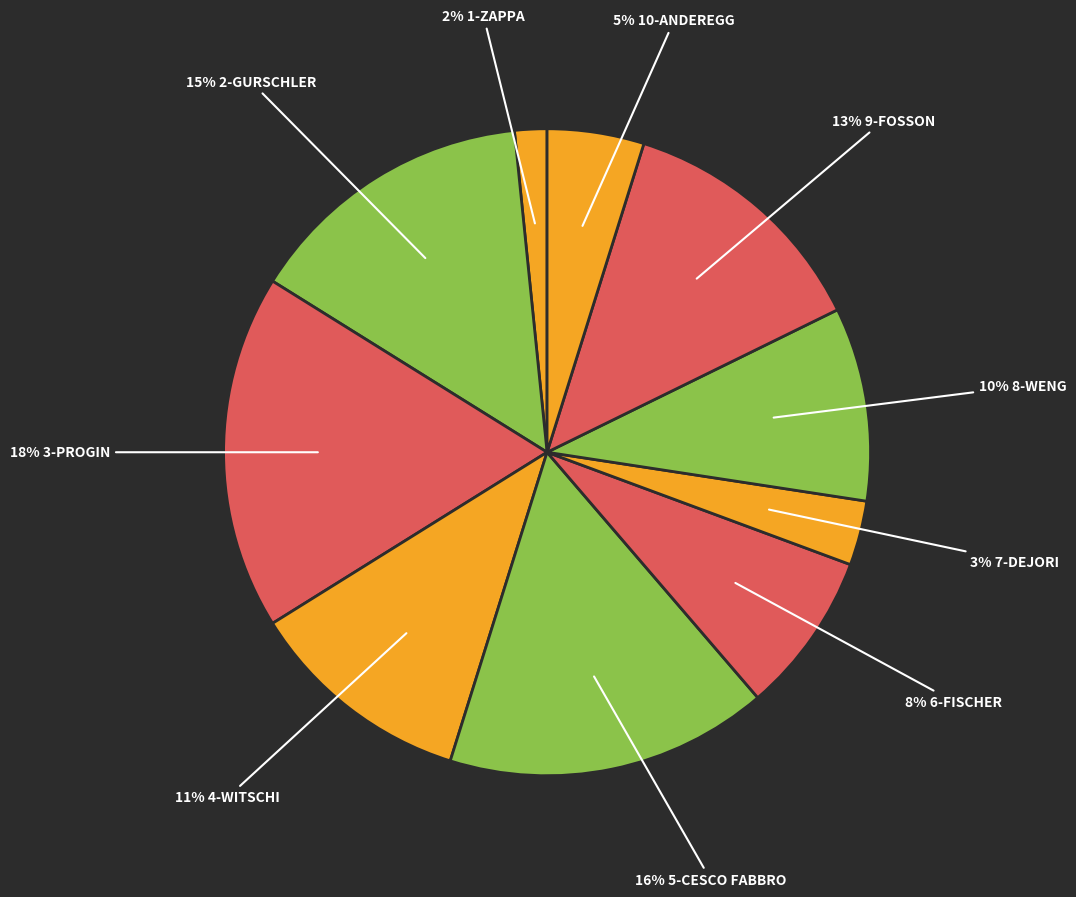

What is the smallest slice in the pie chart?

2% 1-ZAPPA